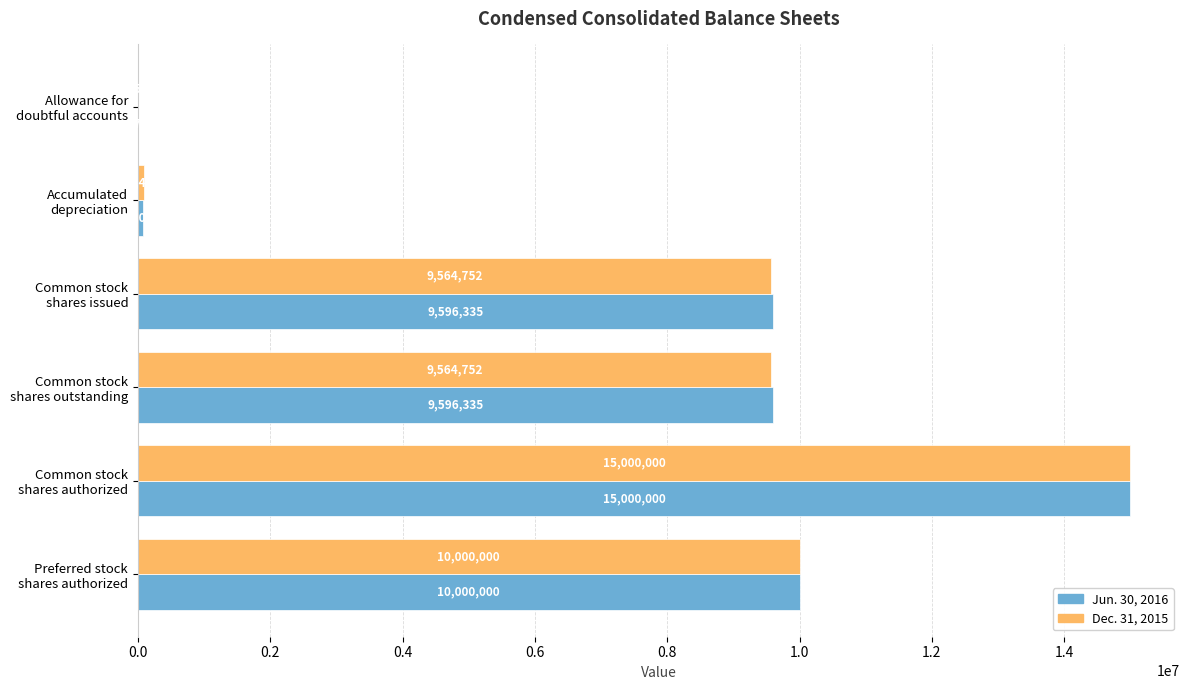

Which series has the largest total across all categories?

Jun. 30, 2016